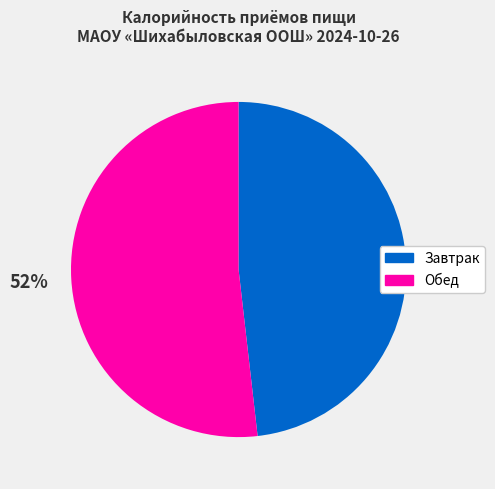

Which category has the smallest portion of the pie?

Завтрак